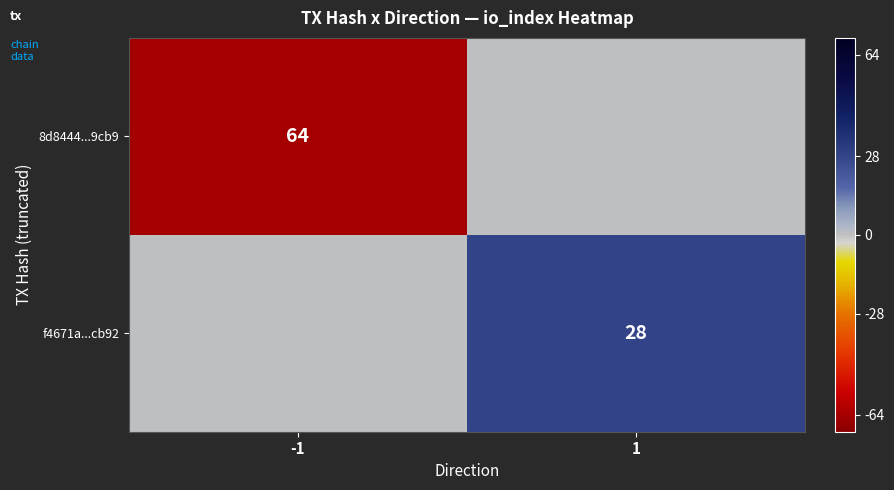

True or false: 8d8444...9cb9 has a value of 87 at -1.

False